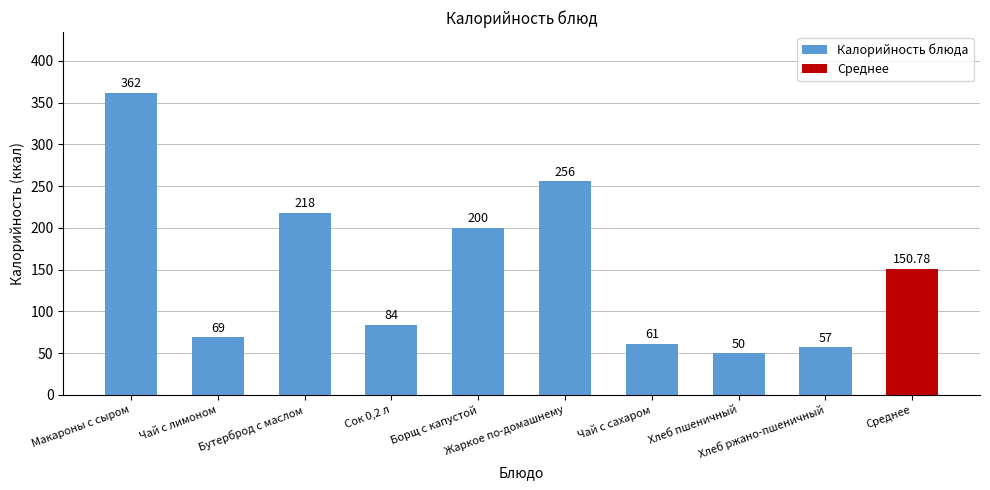

List the labels in order of value, largest first.

Макароны с сыром, Жаркое по-домашнему, Бутерброд с маслом, Борщ с капустой, Среднее, Сок 0,2 л, Чай с лимоном, Чай с сахаром, Хлеб ржано-пшеничный, Хлеб пшеничный